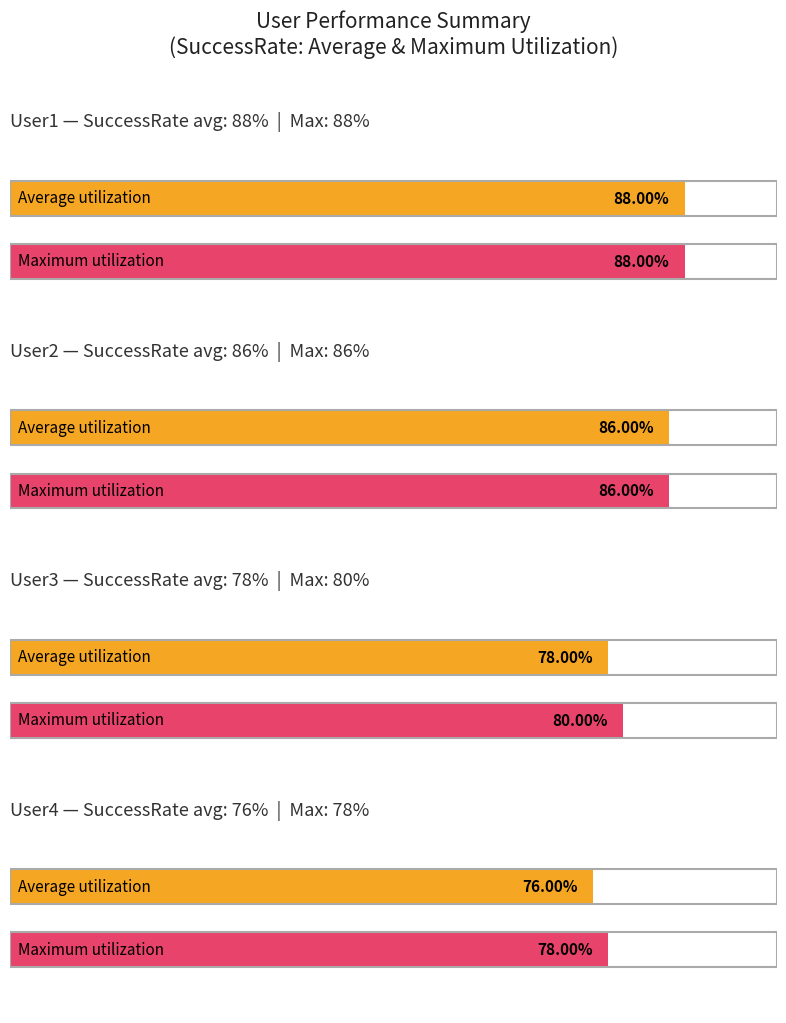

The value of SuccessRate at 0.15 is 150.2. True or false?

False